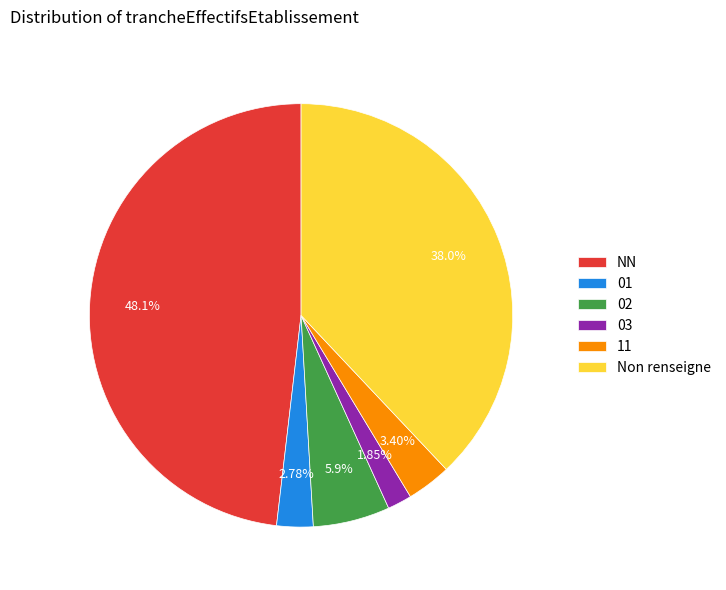

Is it true that NN is 48% of the pie?

True